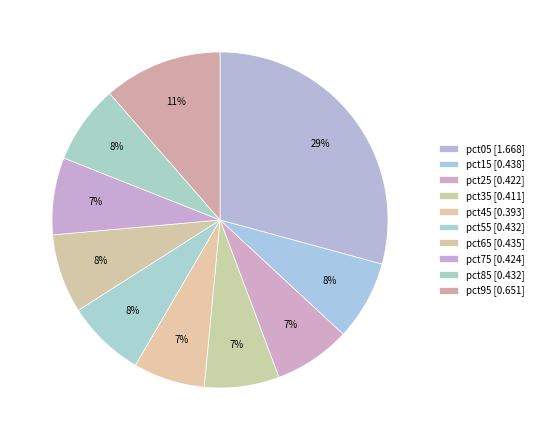

Which slice is the smallest?

pct45